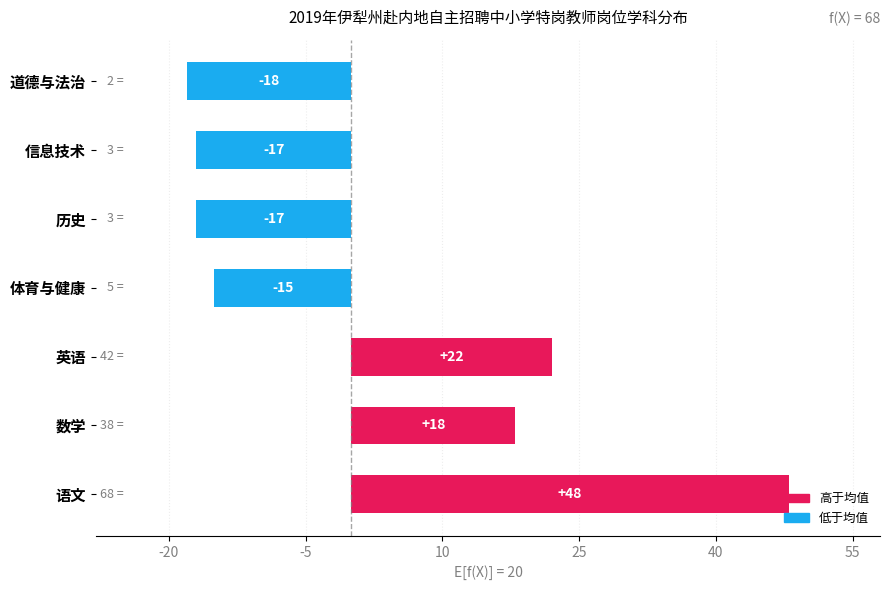

Are the bars horizontal?

Yes